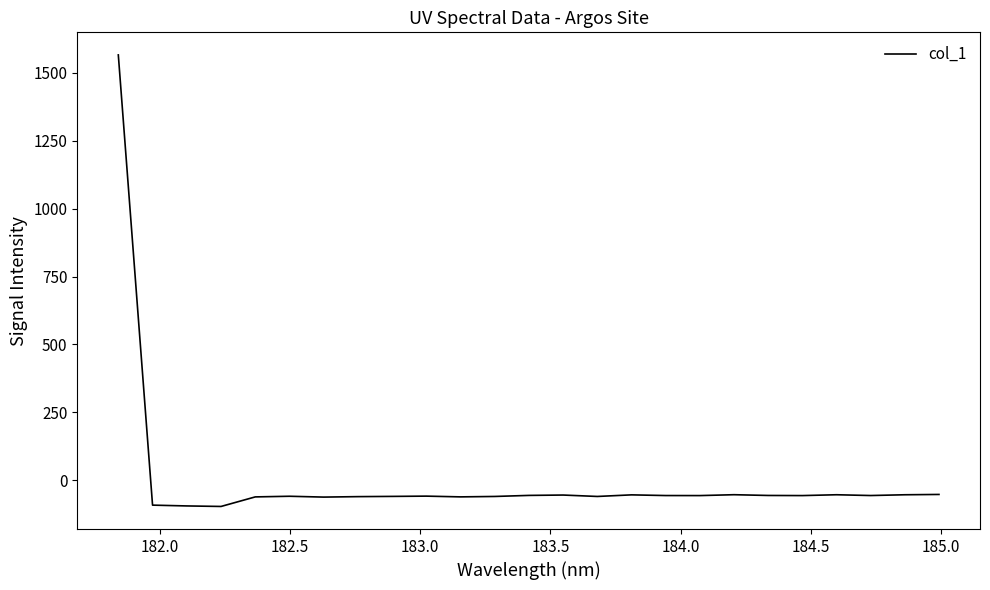

What is the sum of all values?

92.4